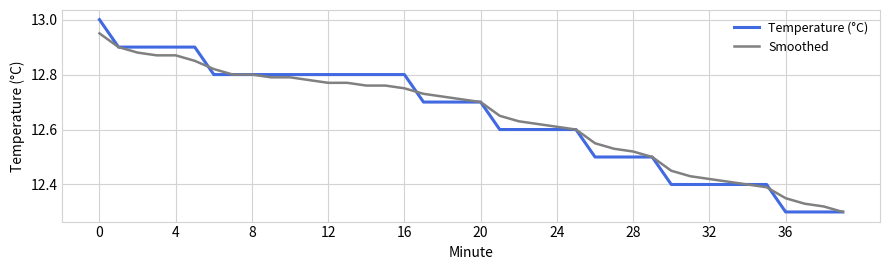

True or false: Temperature (°C) and Smoothed intersect in this chart.

True